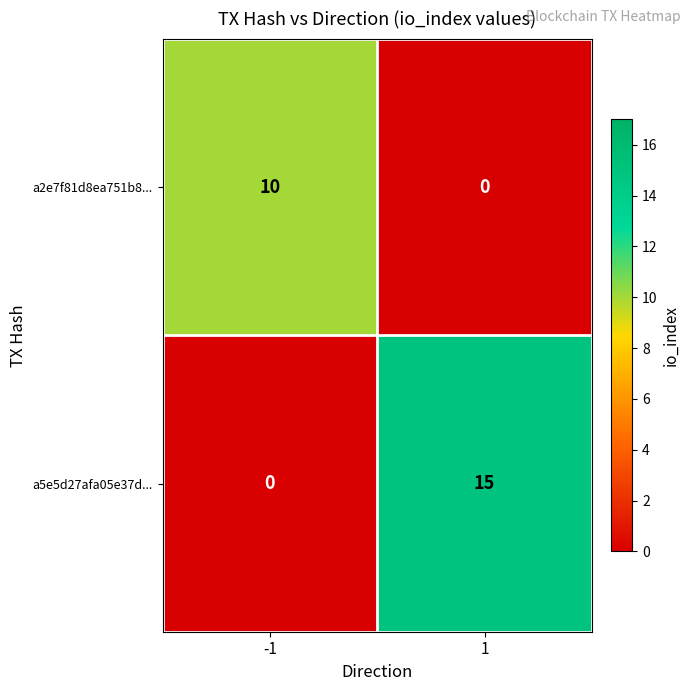

The a2e7f81d8ea751b8... series shows 10 at -1. True or false?

True